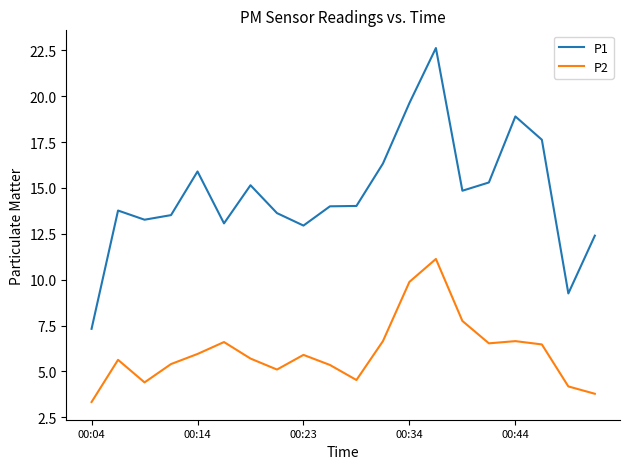

Which series has the largest range (max minus min)?

P1